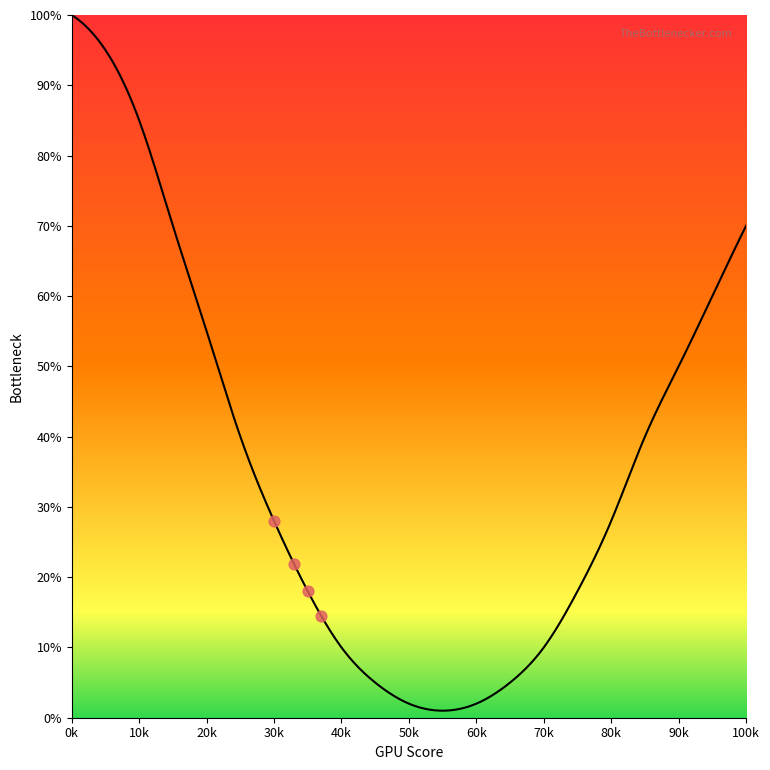

What is the ratio of the value at 15 to the value at 25?

1.8